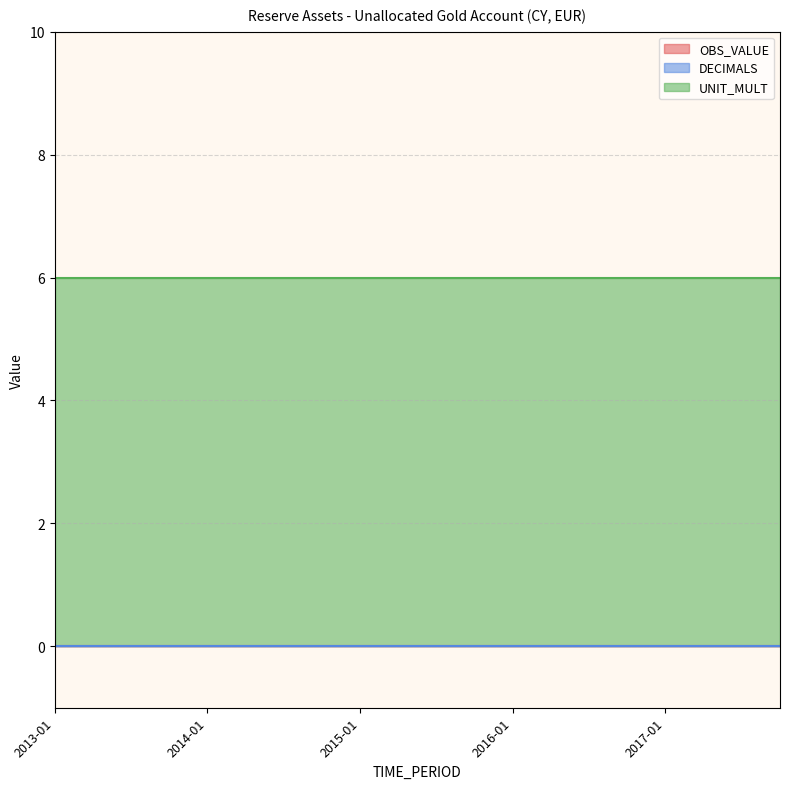

Reading left to right, list all the values displayed in this chart.

OBS_VALUE: 0	0	0	0	0	0	0	0	0	0	0	0	0	0	0	0	0	0	0	0
DECIMALS: 0	0	0	0	0	0	0	0	0	0	0	0	0	0	0	0	0	0	0	0
UNIT_MULT: 6	6	6	6	6	6	6	6	6	6	6	6	6	6	6	6	6	6	6	6